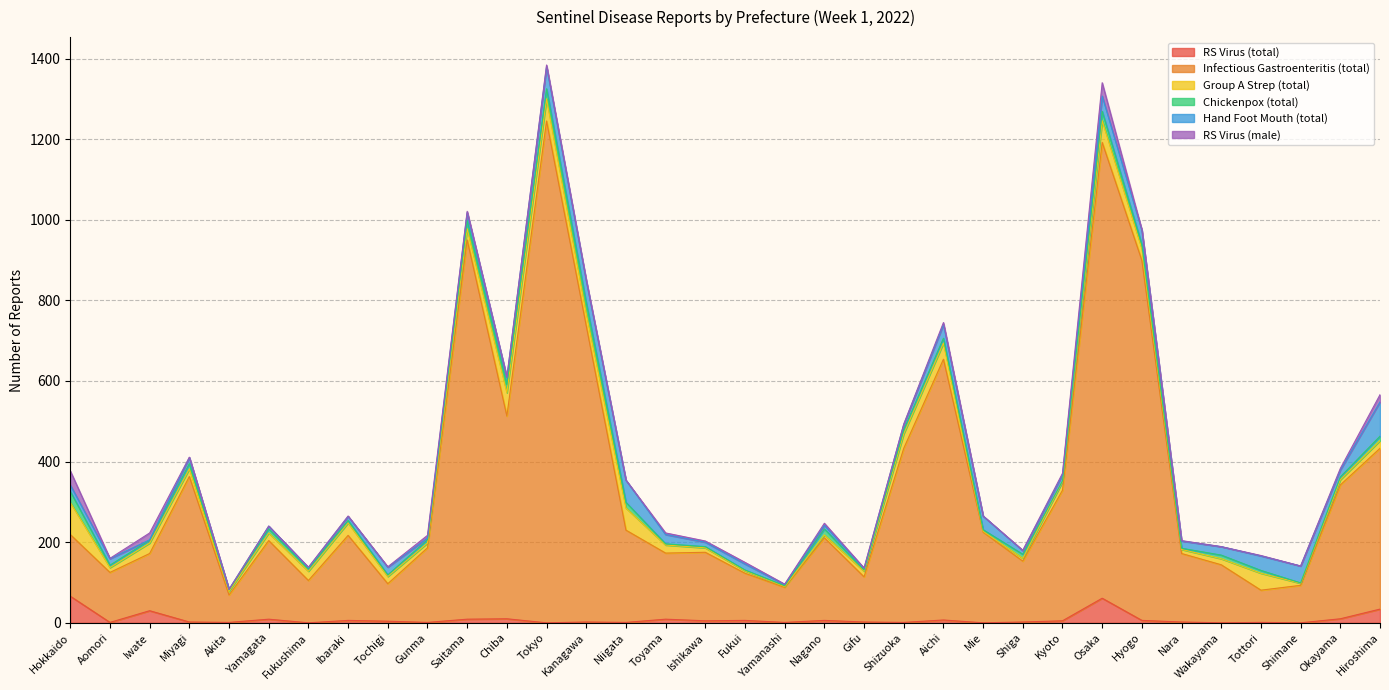

What is the greatest value displayed?

1245